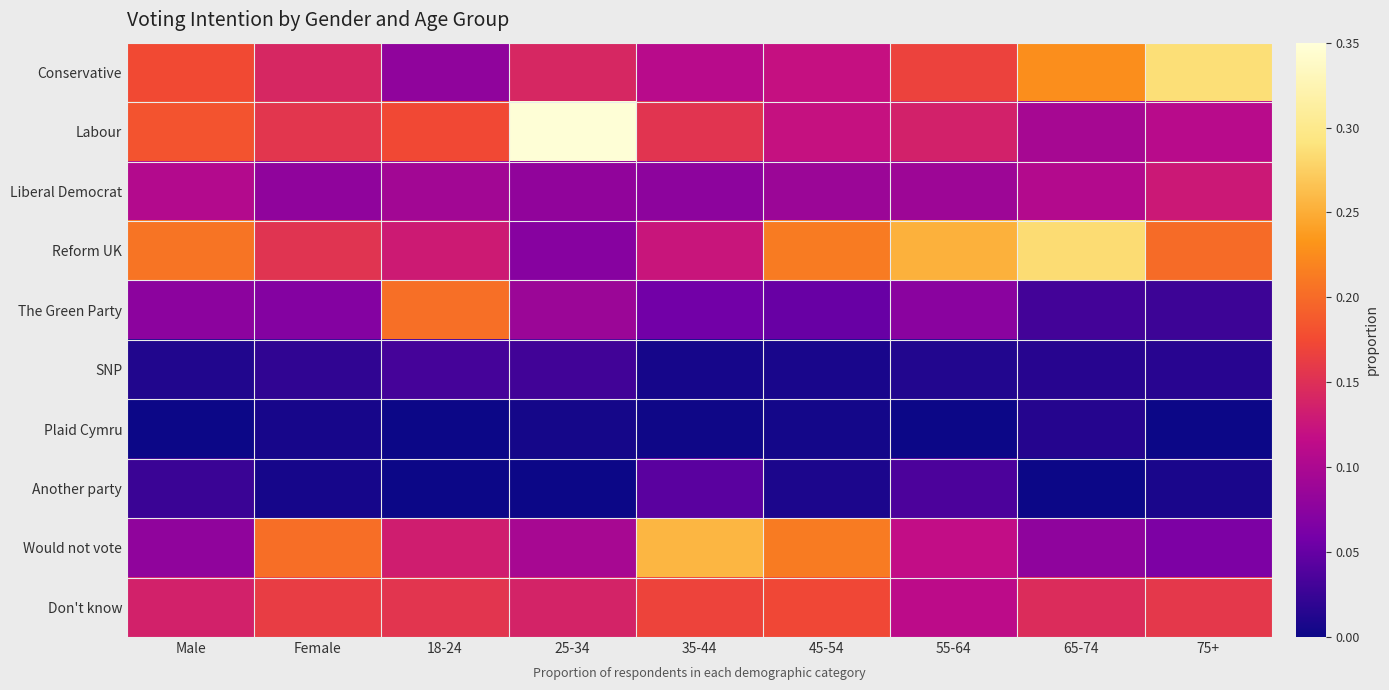

Reading left to right, what are all the values shown in this chart?

Conservative: Male=0.2	Female=0.1	18-24=0.1	25-34=0.1	35-44=0.1	45-54=0.1	55-64=0.2	65-74=0.2	75+=0.3
Labour: Male=0.2	Female=0.2	18-24=0.2	25-34=0.3	35-44=0.2	45-54=0.1	55-64=0.1	65-74=0.1	75+=0.1
Liberal Democrat: Male=0.1	Female=0.1	18-24=0.1	25-34=0.1	35-44=0.1	45-54=0.1	55-64=0.1	65-74=0.1	75+=0.1
Reform UK: Male=0.2	Female=0.2	18-24=0.1	25-34=0.1	35-44=0.1	45-54=0.2	55-64=0.3	65-74=0.3	75+=0.2
The Green Party: Male=0.1	Female=0.1	18-24=0.2	25-34=0.1	35-44=0.1	45-54=0.1	55-64=0.1	65-74=0.0	75+=0.0
SNP: Male=0.0	Female=0.0	18-24=0.0	25-34=0.0	35-44=0.0	45-54=0.0	55-64=0.0	65-74=0.0	75+=0.0
Plaid Cymru: Male=0.0	Female=0.0	18-24=0.0	25-34=0.0	35-44=0.0	45-54=0.0	55-64=0.0	65-74=0.0	75+=0.0
Another party: Male=0.0	Female=0.0	18-24=0.0	25-34=0.0	35-44=0.0	45-54=0.0	55-64=0.0	65-74=0.0	75+=0.0
Would not vote: Male=0.1	Female=0.2	18-24=0.1	25-34=0.1	35-44=0.3	45-54=0.2	55-64=0.1	65-74=0.1	75+=0.1
Don't know: Male=0.1	Female=0.2	18-24=0.2	25-34=0.1	35-44=0.2	45-54=0.2	55-64=0.1	65-74=0.1	75+=0.2